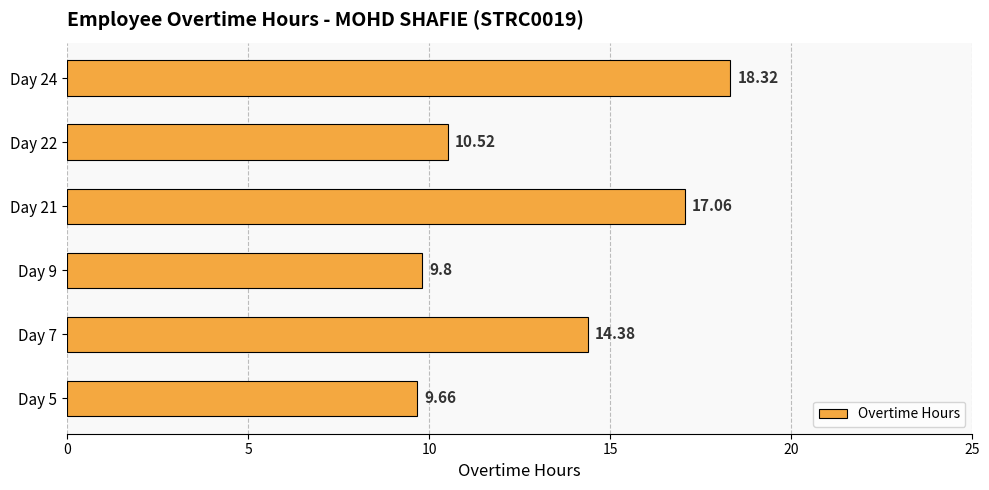

Approximately how many times larger is the value at Day 22 compared to Day 9?

1.1